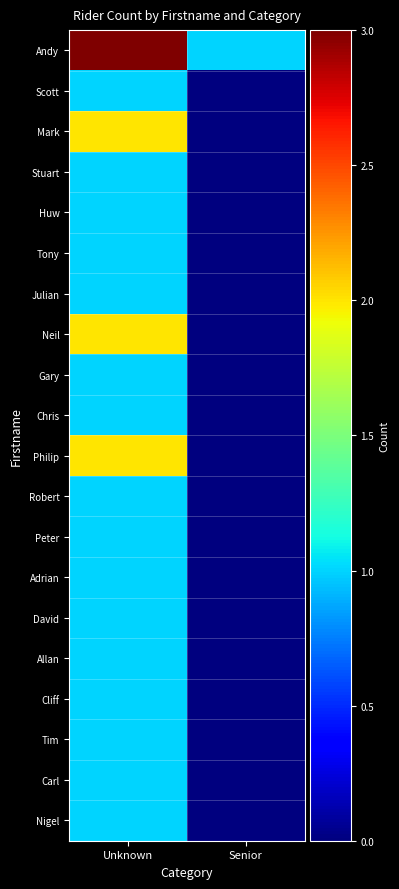

Where is Stuart nearest to the value 0?

Senior